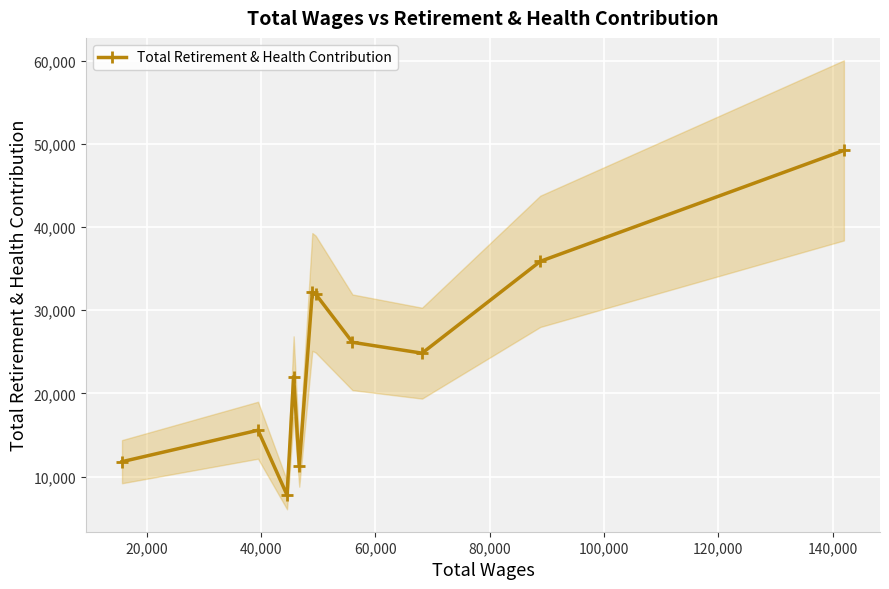

How many interior local peaks does the Total Retirement & Health Contribution series have?

3